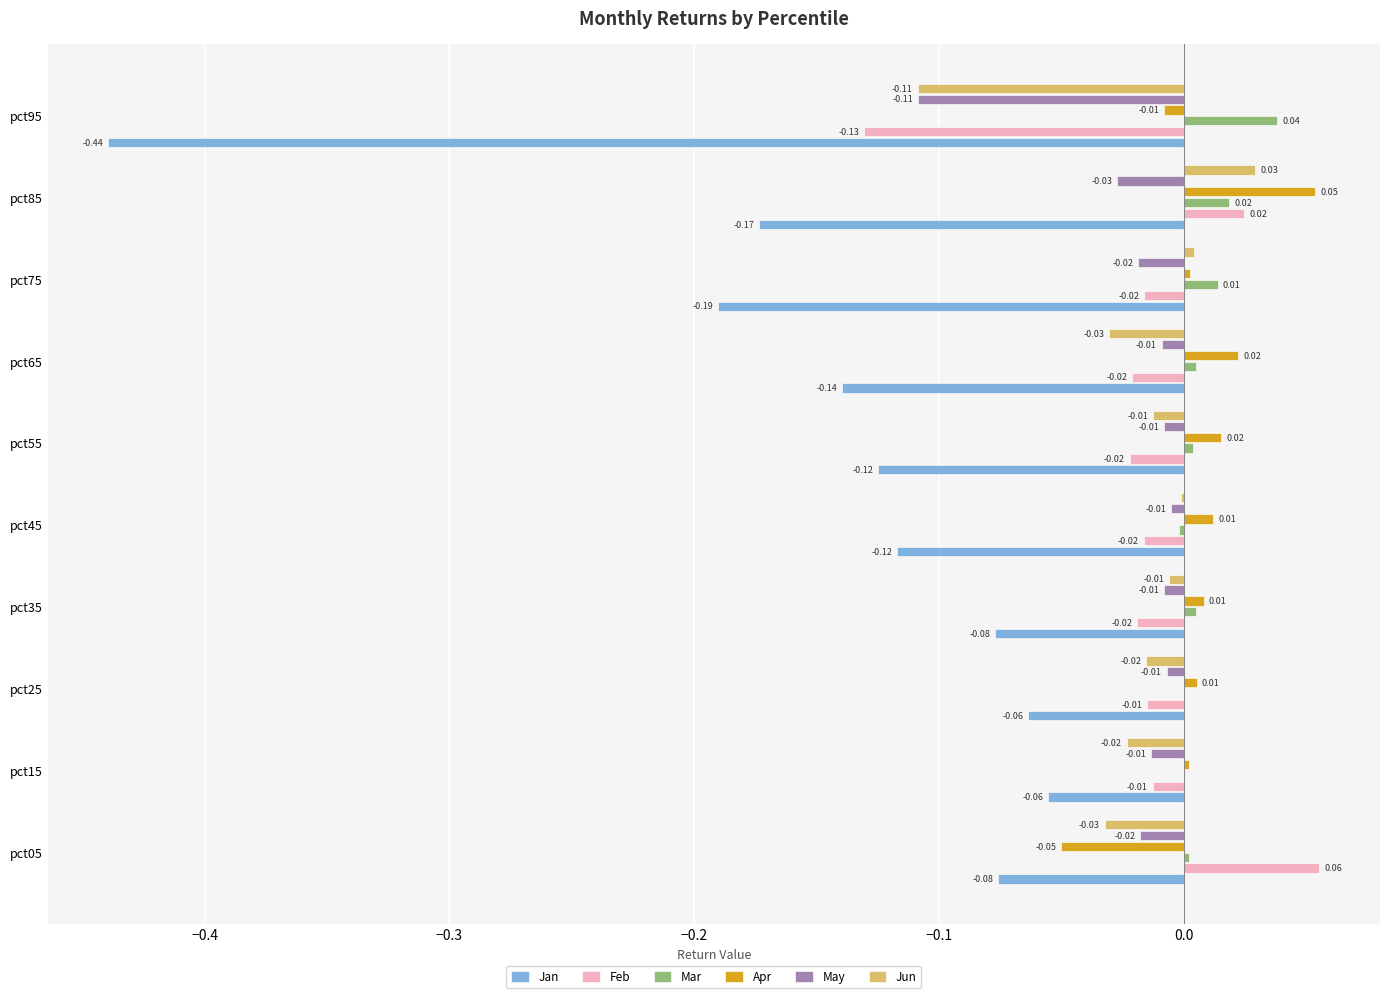

Which category has the highest value in the Jun series?

pct85